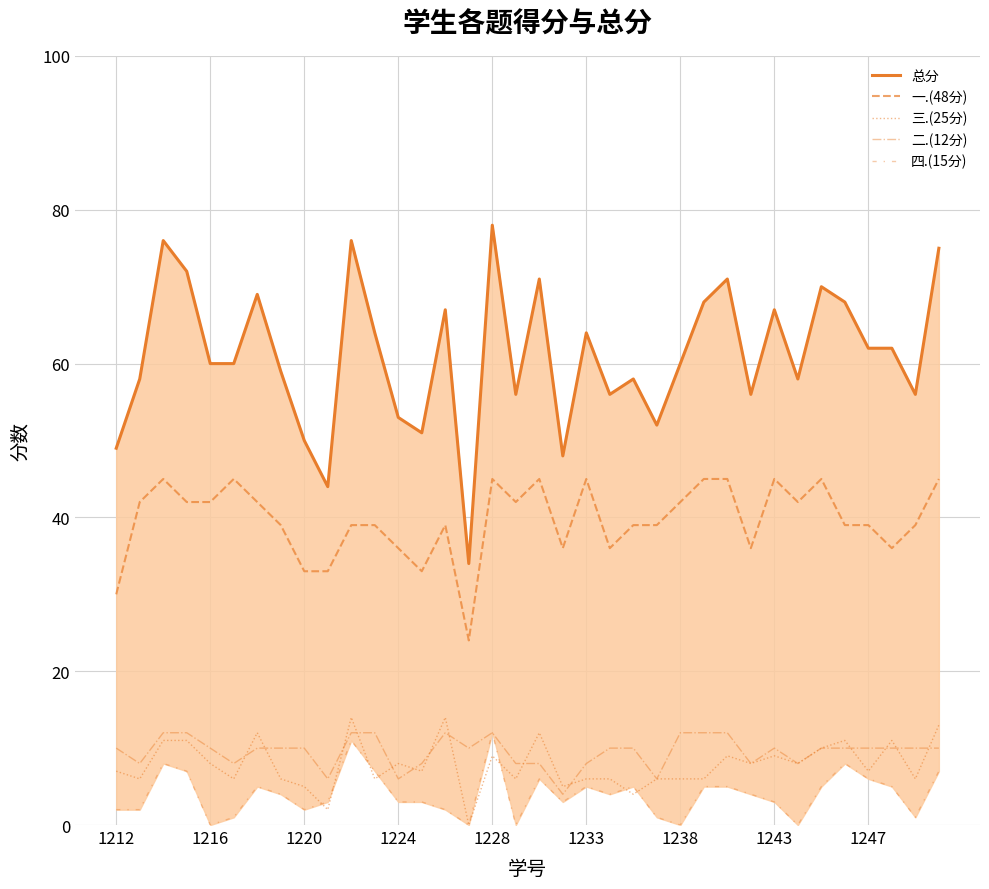

What is the difference between the second highest and second lowest values in the 四.(15分) series?

11